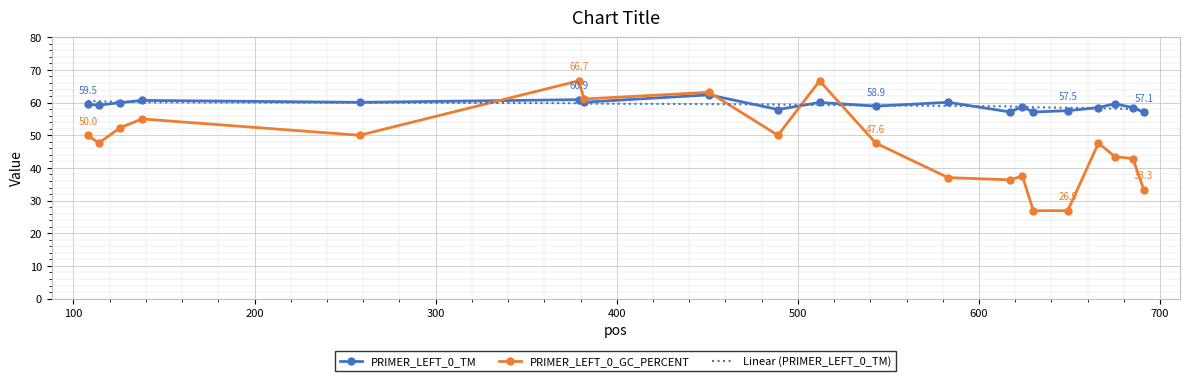

What is the lowest value of the PRIMER_LEFT_0_TM series?

57.1